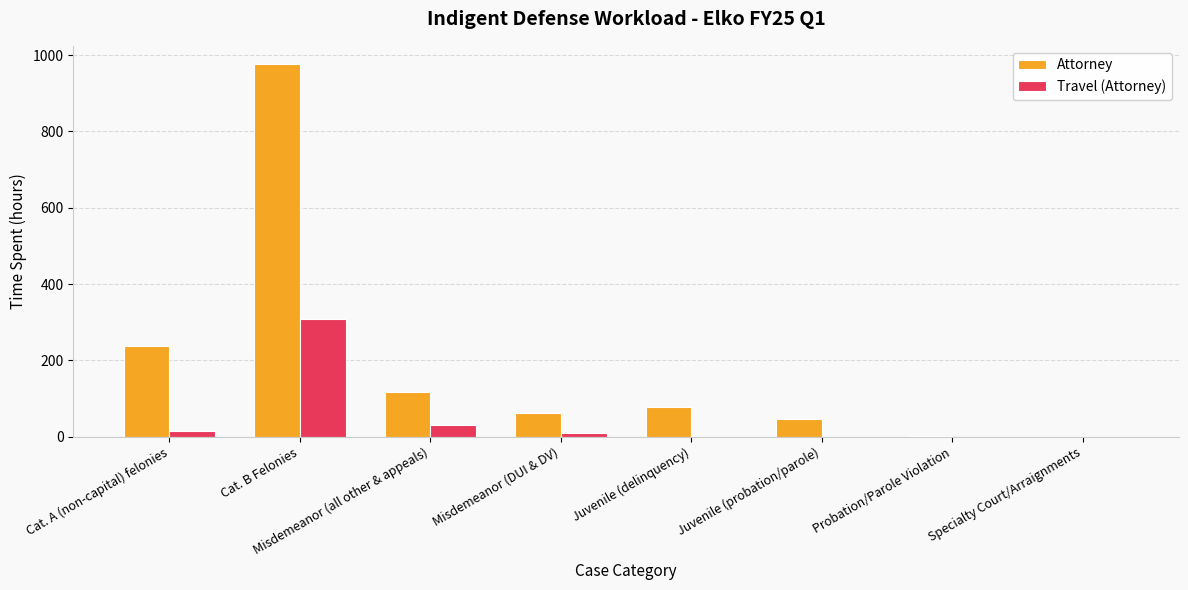

The value of Travel (Attorney) at Juvenile (delinquency) is 0.0. True or false?

True